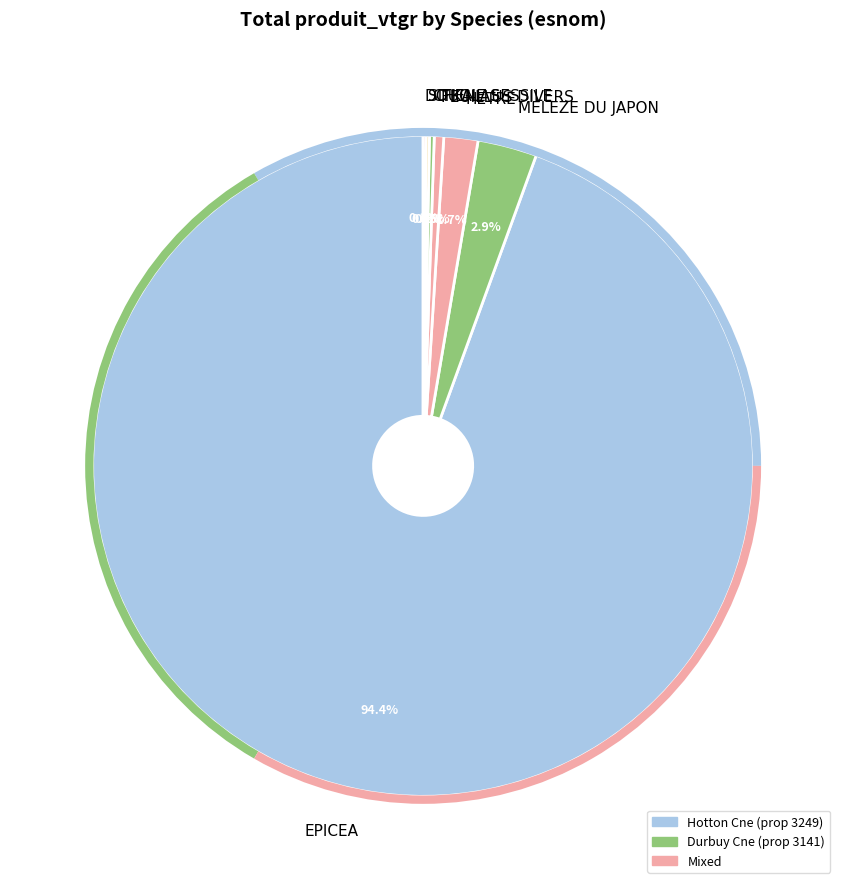

Between MELEZE DU JAPON and HETRE, which is larger?

MELEZE DU JAPON